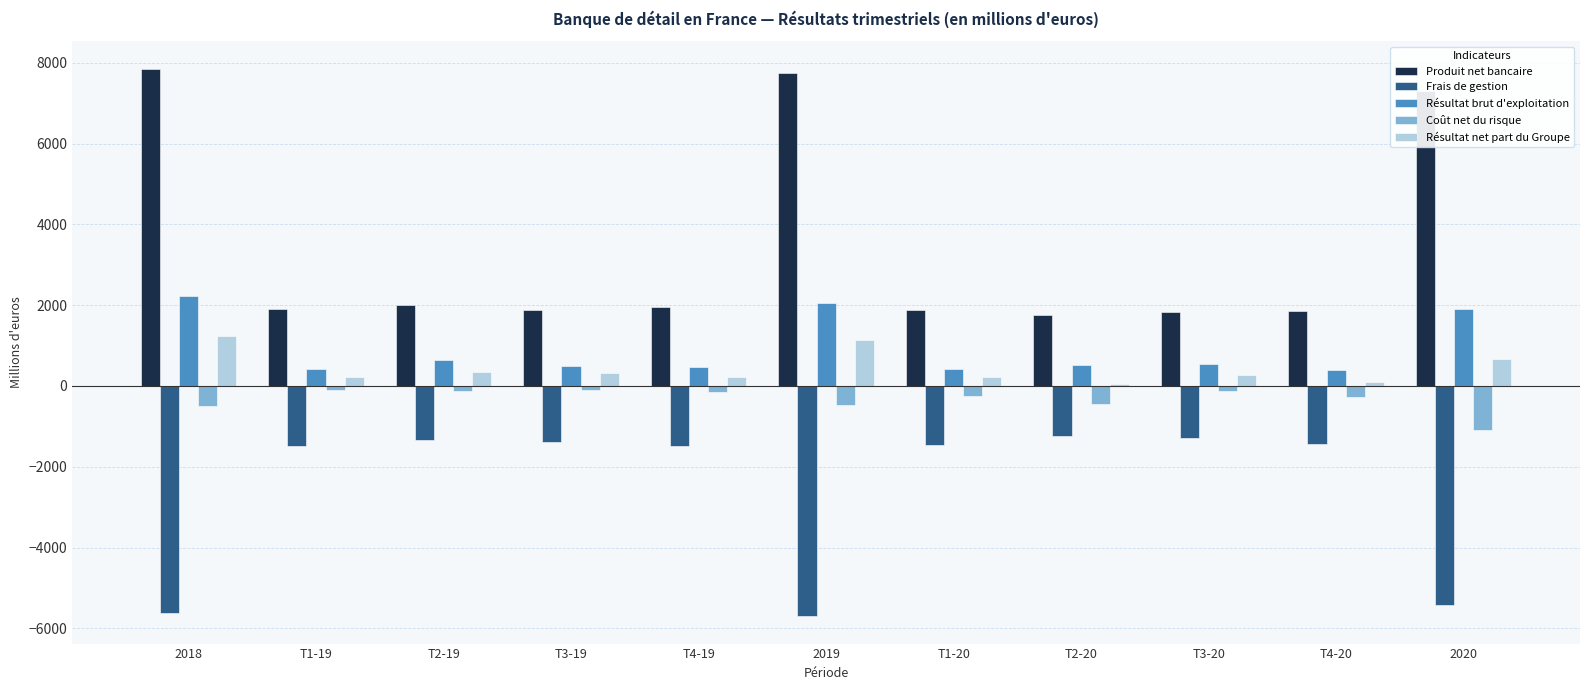

What is the highest value of the Frais de gestion series?

-1233